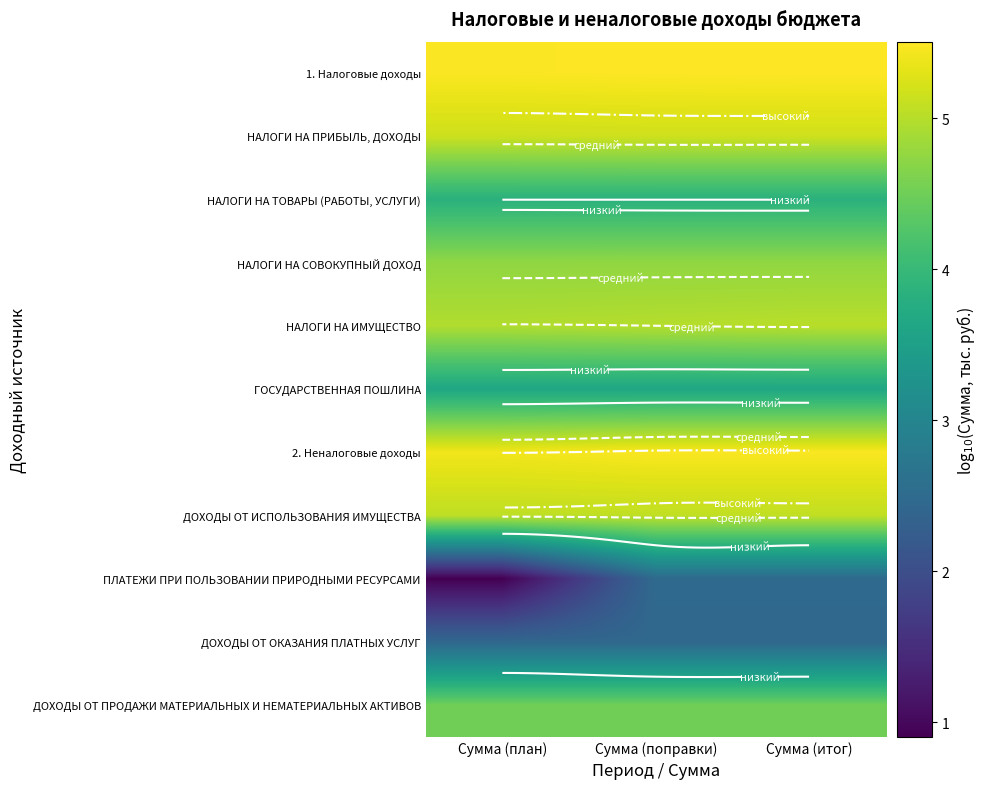

What is the sum of the 2. Неналоговые доходы values at Сумма (план) and Сумма (итог)?

10.9